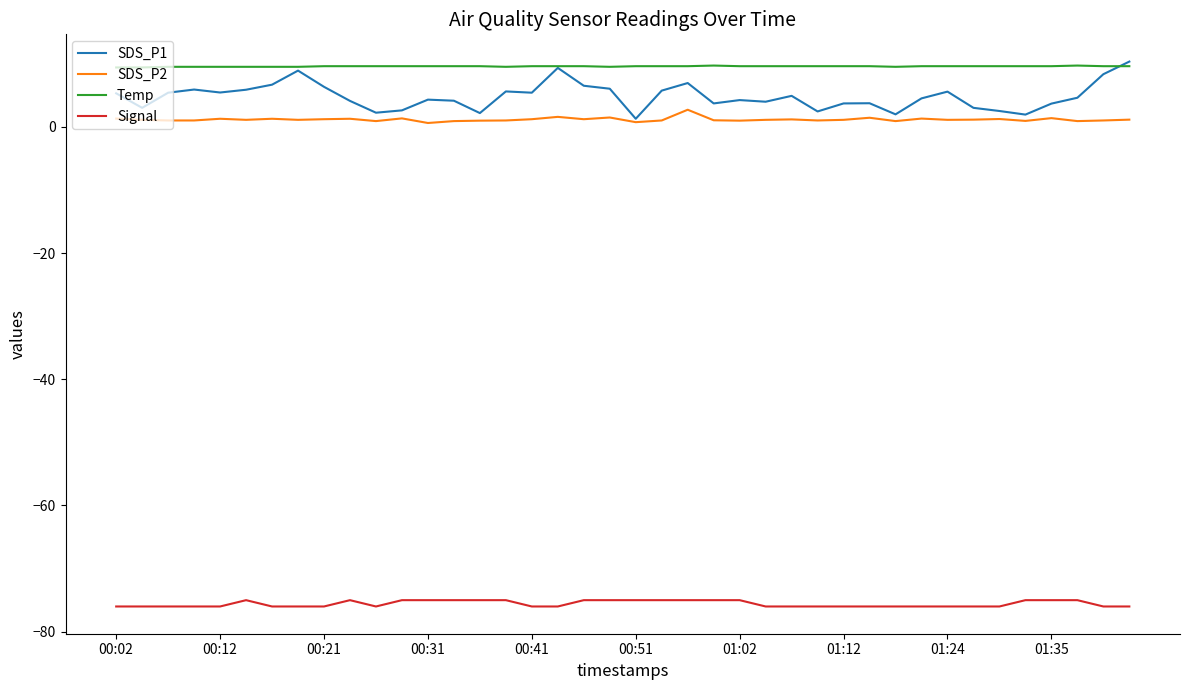

True or false: SDS_P2 and Temp cross at least once.

False